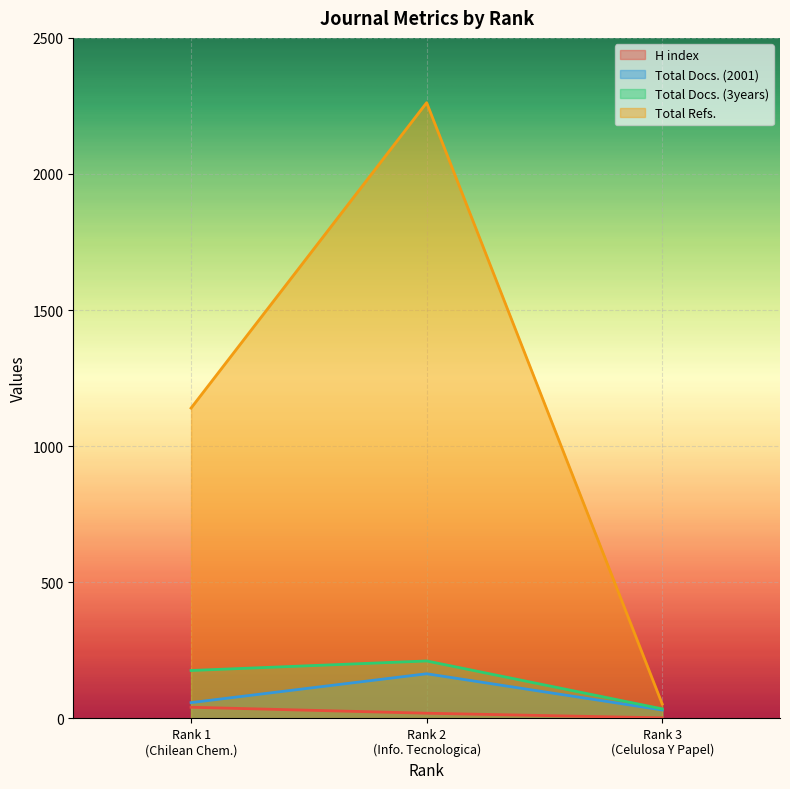

Which series has the largest total across all categories?

Total Refs.